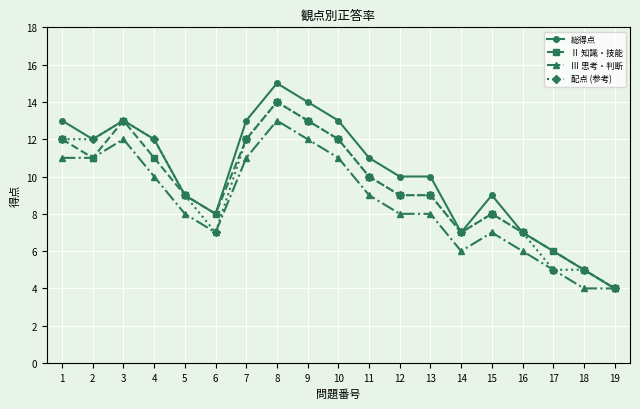

Reading left to right, what are all the values shown in this chart?

総得点: 1=13	2=12	3=13	4=12	5=9	6=8	7=13	8=15	9=14	10=13	11=11	12=10	13=10	14=7	15=9	16=7	17=6	18=5	19=4
Ⅱ 知識・技能: 1=12	2=11	3=13	4=11	5=9	6=8	7=12	8=14	9=13	10=12	11=10	12=9	13=9	14=7	15=8	16=7	17=6	18=5	19=4
Ⅲ 思考・判断: 1=11	2=11	3=12	4=10	5=8	6=7	7=11	8=13	9=12	10=11	11=9	12=8	13=8	14=6	15=7	16=6	17=5	18=4	19=4
配点 (参考): 1=12	2=12	3=13	4=12	5=9	6=7	7=12	8=14	9=13	10=12	11=10	12=9	13=9	14=7	15=8	16=7	17=5	18=5	19=4